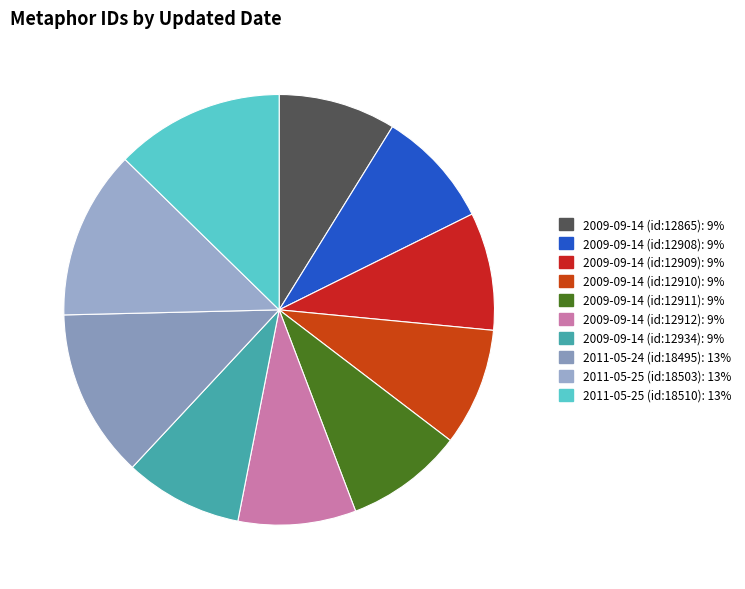

How much of the chart is everything except 2009-09-14 (id:12908)?

91.2%